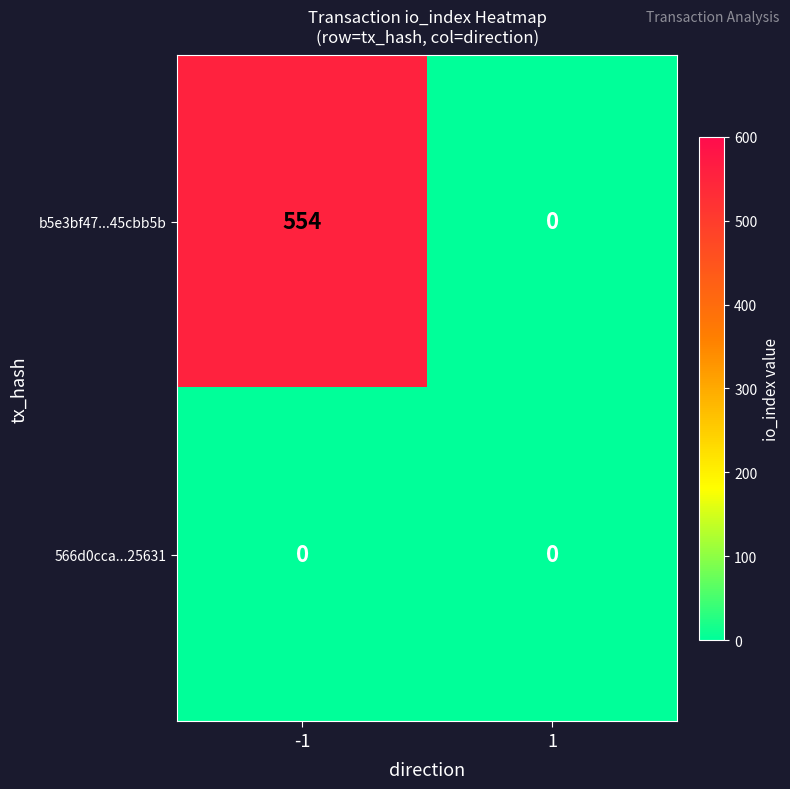

Reading left to right, list all the values displayed in this chart.

b5e3bf47...45cbb5b: -1=554	1=0
566d0cca...25631: -1=0	1=0